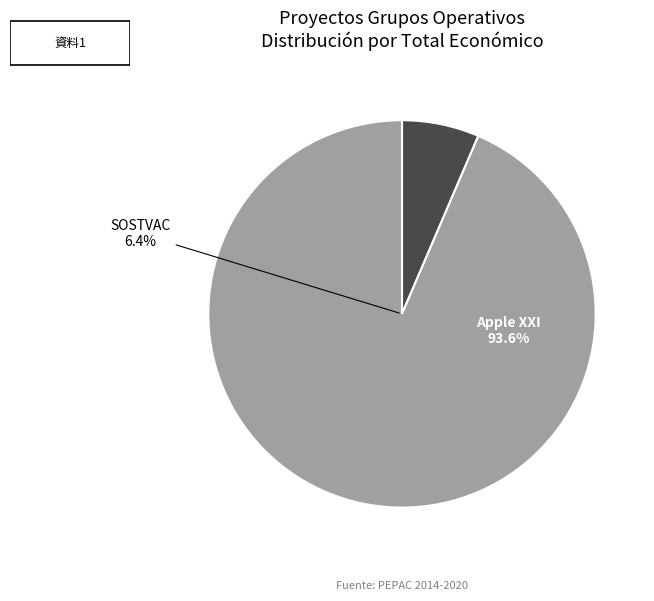

To the nearest percent, what is the average slice percentage?

50%